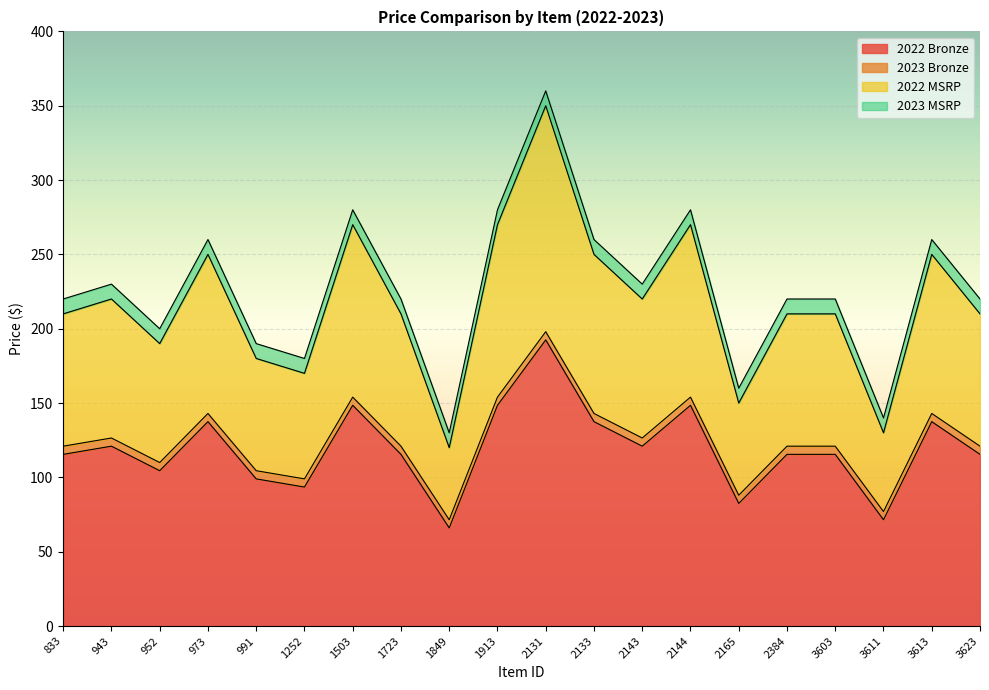

How many interior local valleys does the 2022 MSRP series have?

6